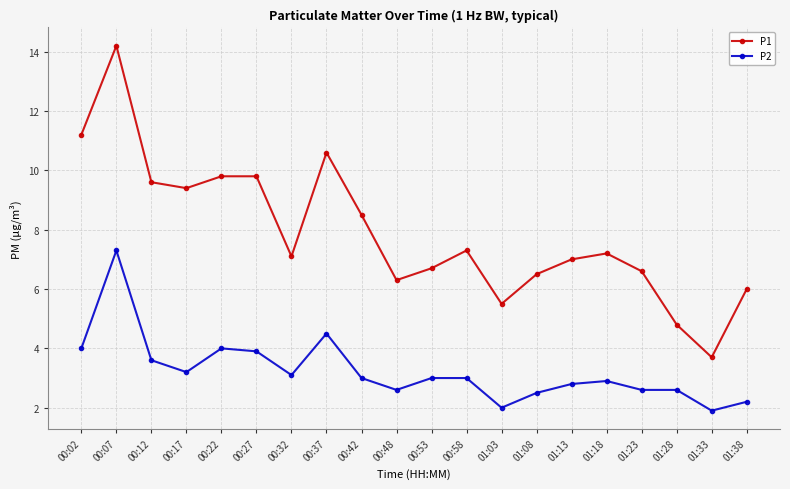

True or false: P2 and P1 intersect in this chart.

False